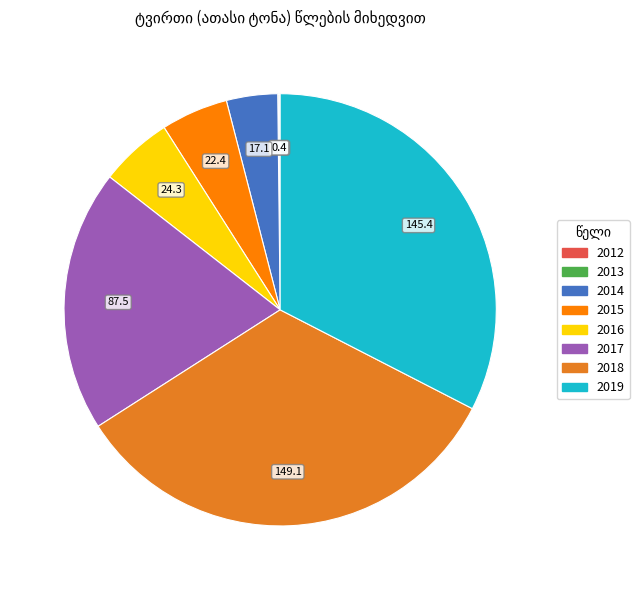

What is the ratio of the value at 2015 to the value at 2017?

0.3